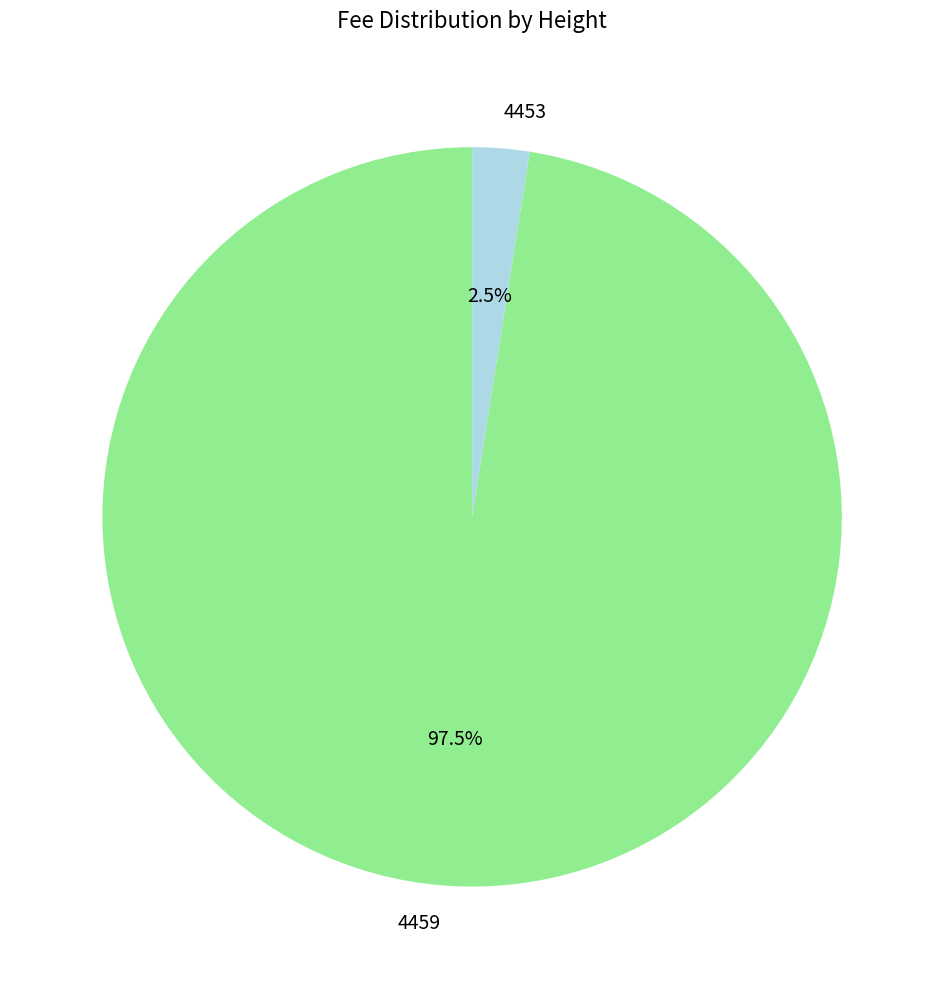

What is the smallest slice in the pie chart?

4453